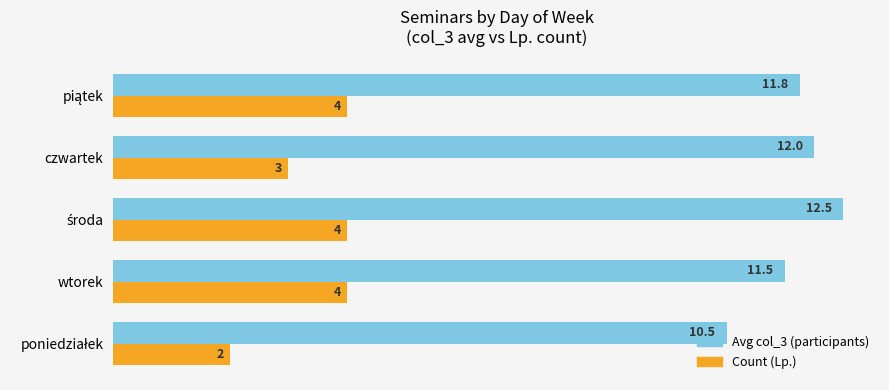

What is the difference between the maximum and minimum values in the Avg col_3 (participants) series?

2.0